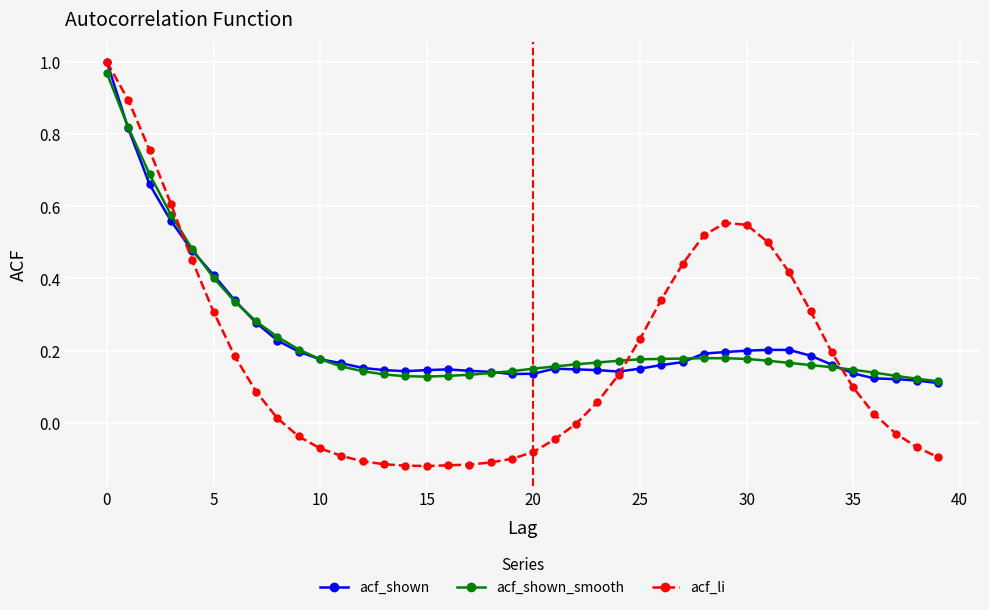

How many data points does each series have?

40